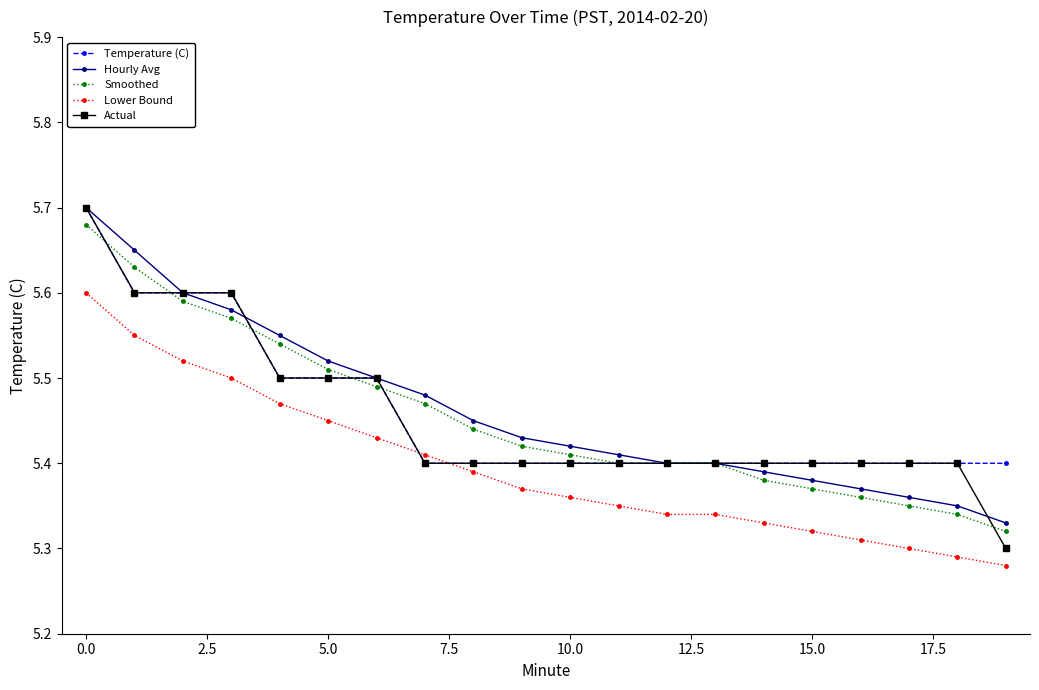

Count the Lower Bound values in the range 5 to 6.

20